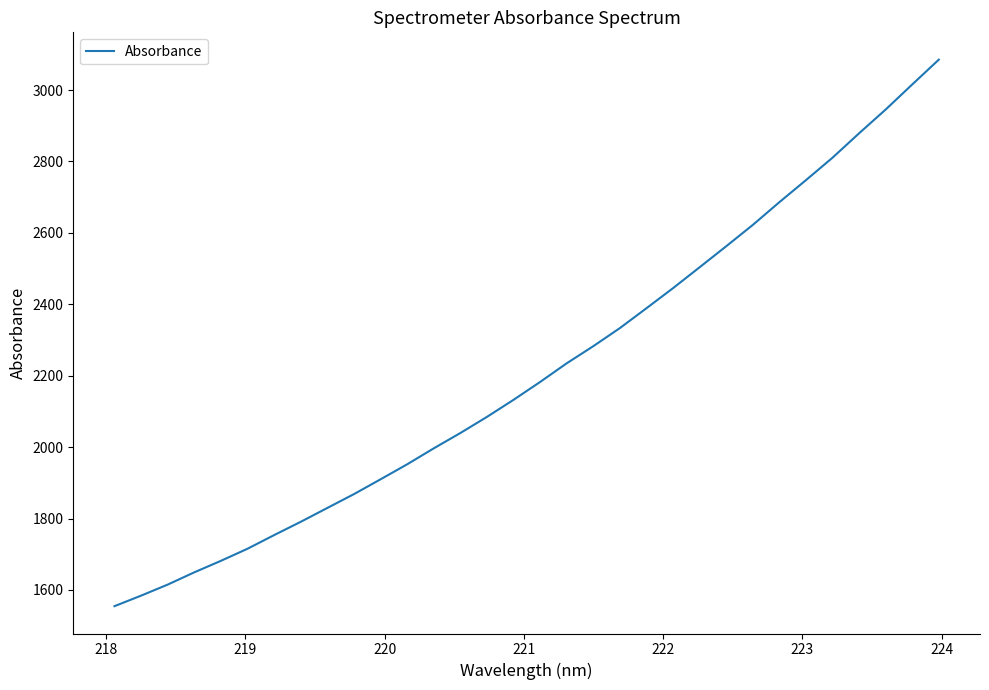

Reading left to right, extract all data points from this chart.

1554.6	1584.1	1615.1	1649.4	1681.7	1715.5	1753.7	1791.0	1829.8	1868.5	1910.0	1952.0	1996.7	2039.7	2084.8	2132.6	2182.7	2234.9	2282.9	2333.6	2389.2	2445.4	2503.9	2562.7	2622.4	2686.1	2747.8	2810.6	2879.0	2945.5	3015.7	3085.1